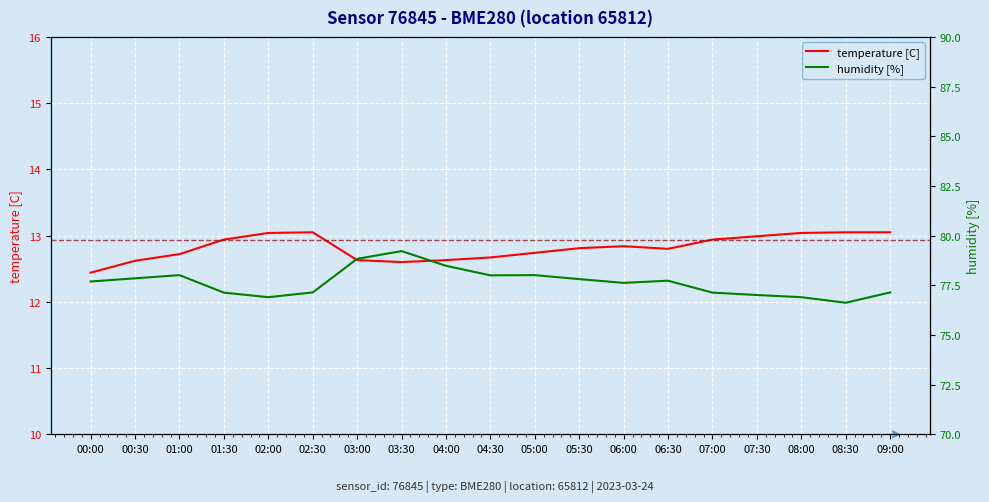

What is the difference between the highest and lowest values at 03:00?

66.2